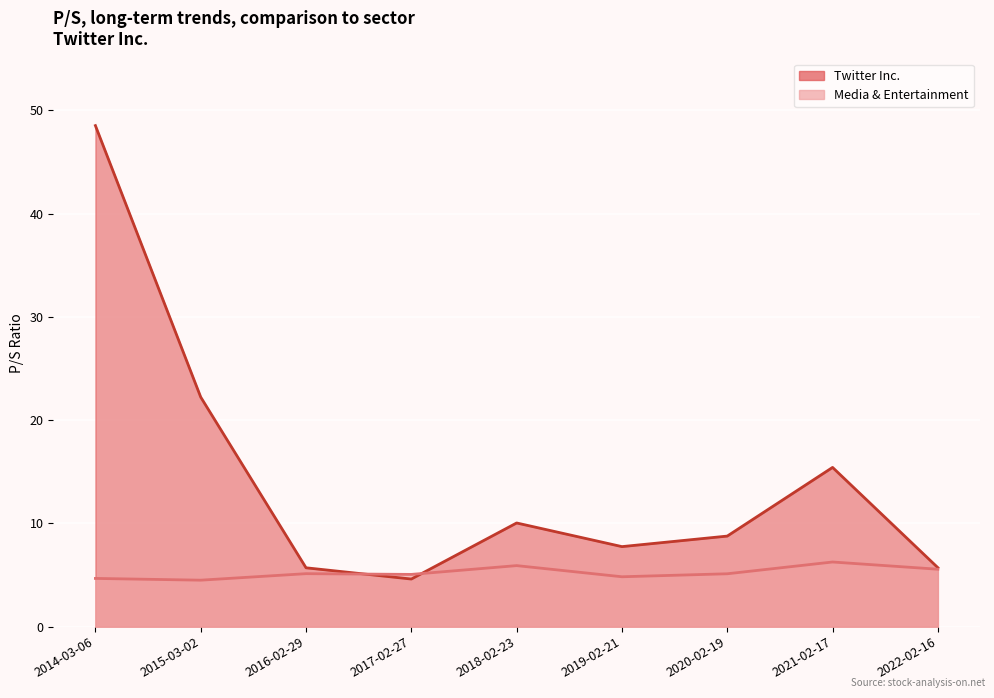

Between 2022-02-16 and 2020-02-19, which series saw the biggest shift?

Twitter Inc.